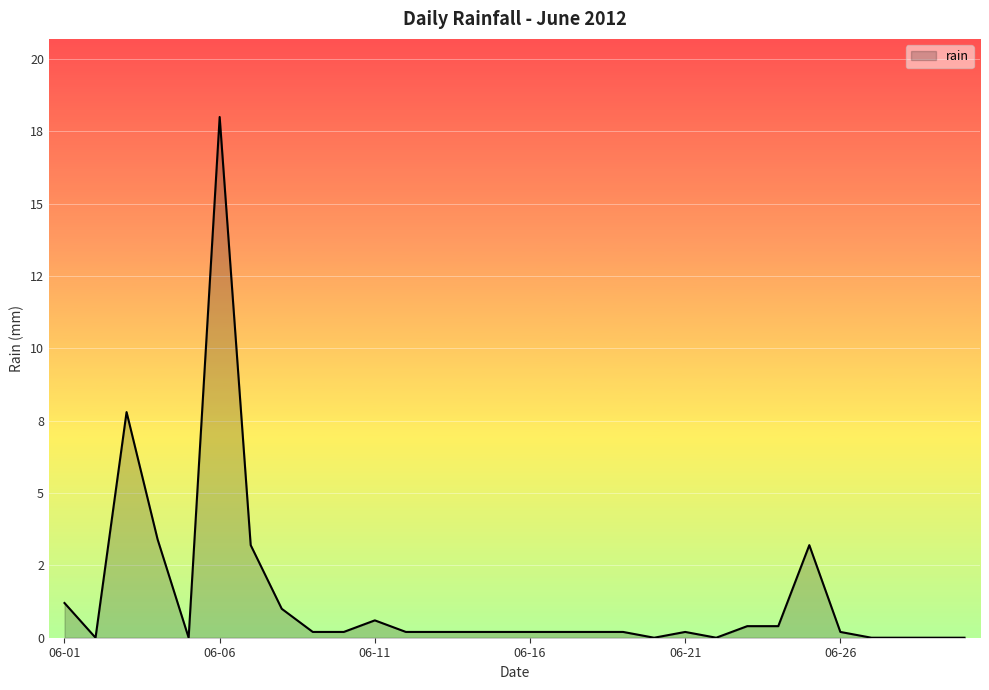

What is the difference between the maximum and minimum values?

18.0